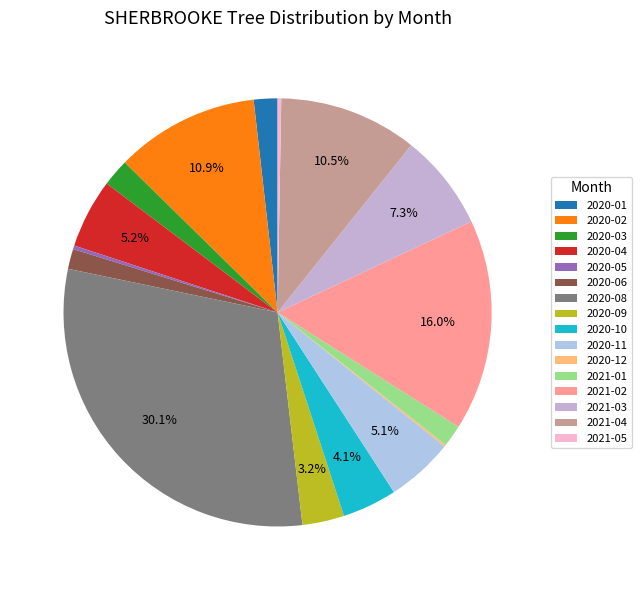

How much of the chart is everything except 2021-03?

92.7%